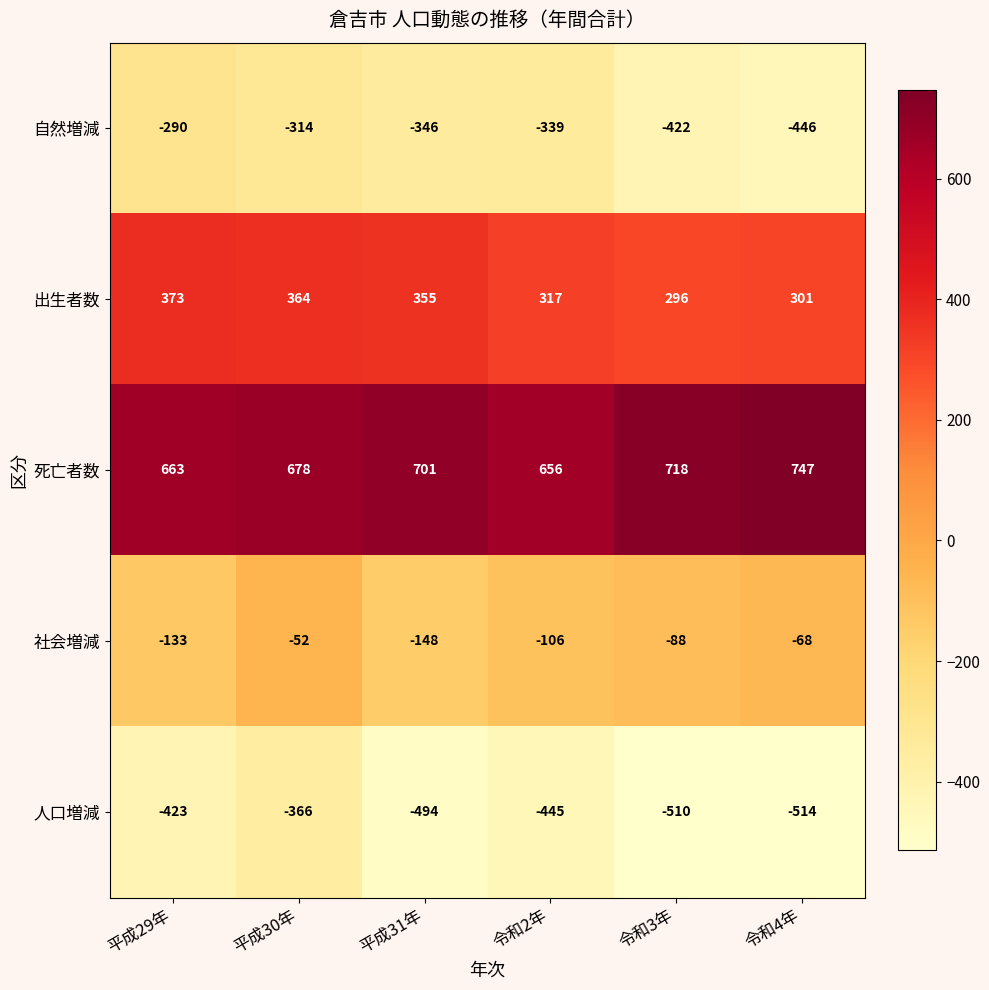

Is it true that 自然増減 equals -462 at 平成31年?

False